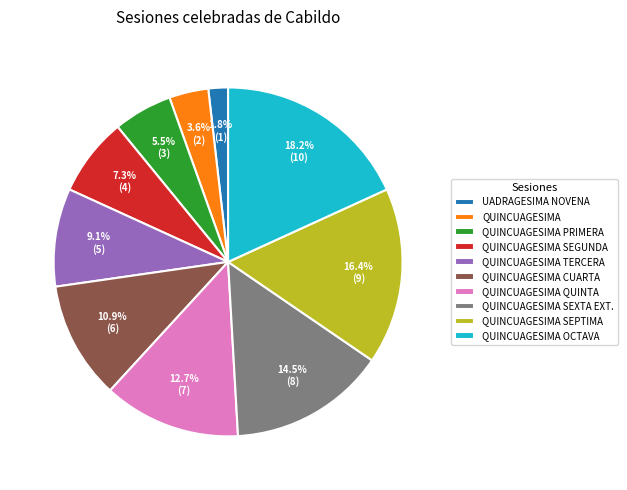

Count the number of slices in the pie.

10